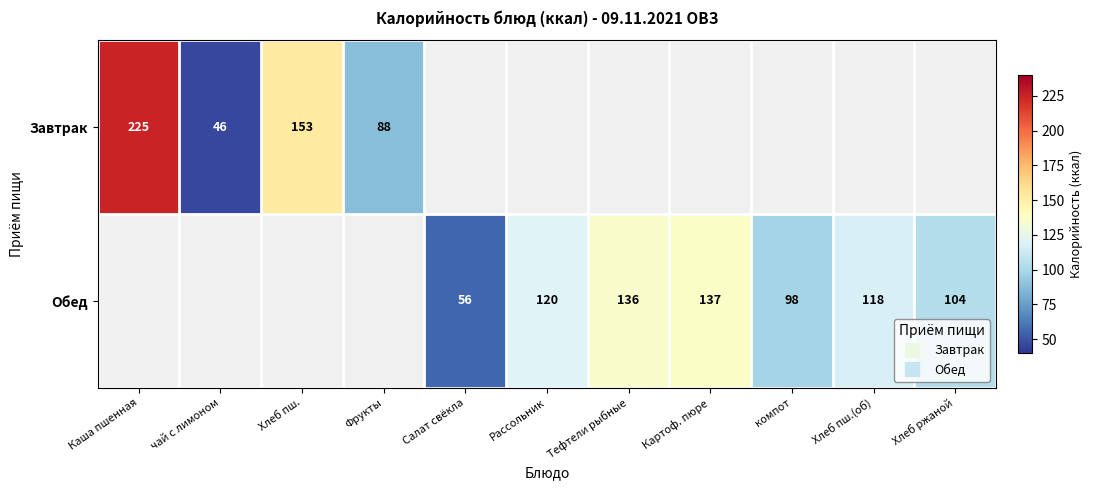

Which series has the widest spread of values?

Завтрак